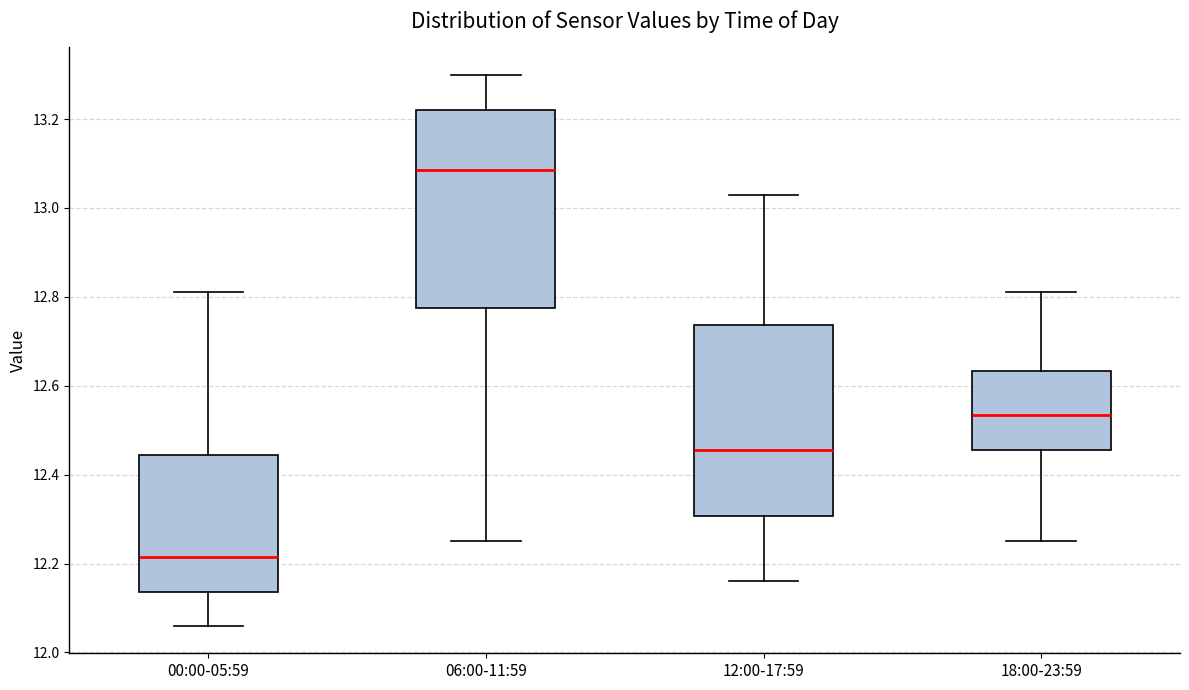

Which box's median line is the lowest?

00:00-05:59